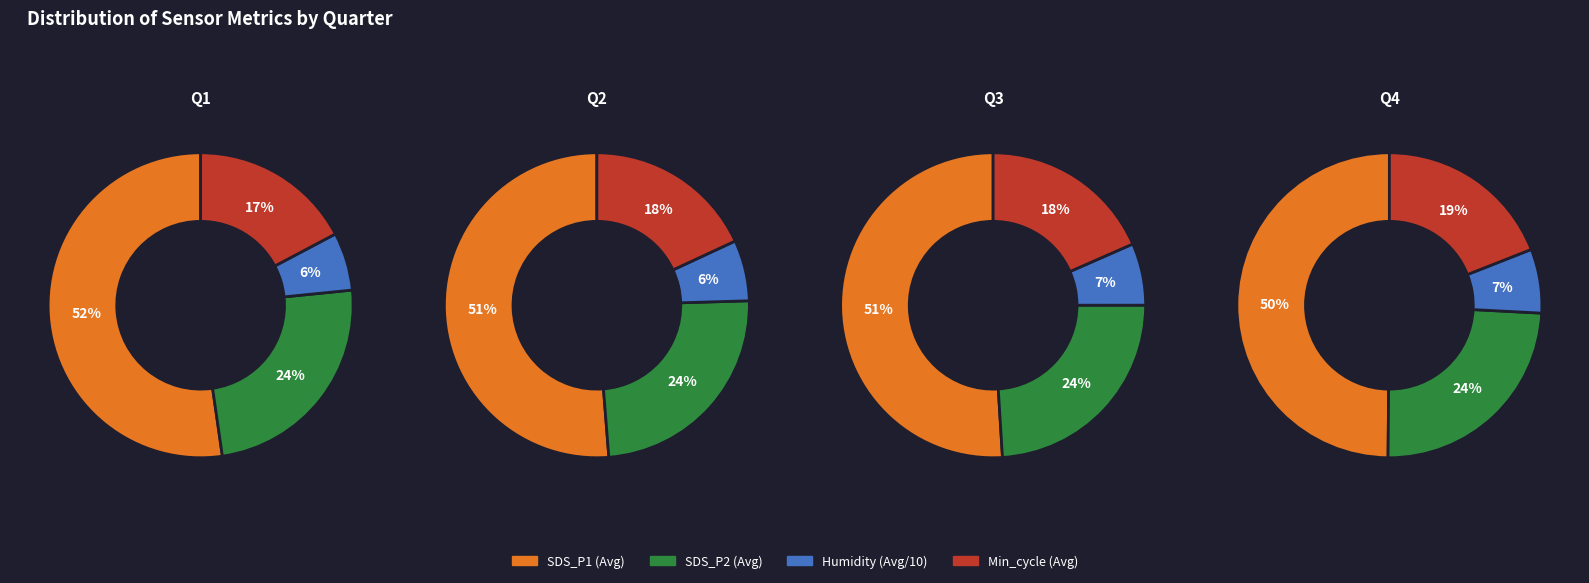

How much of the chart is everything except 1?

97.0%